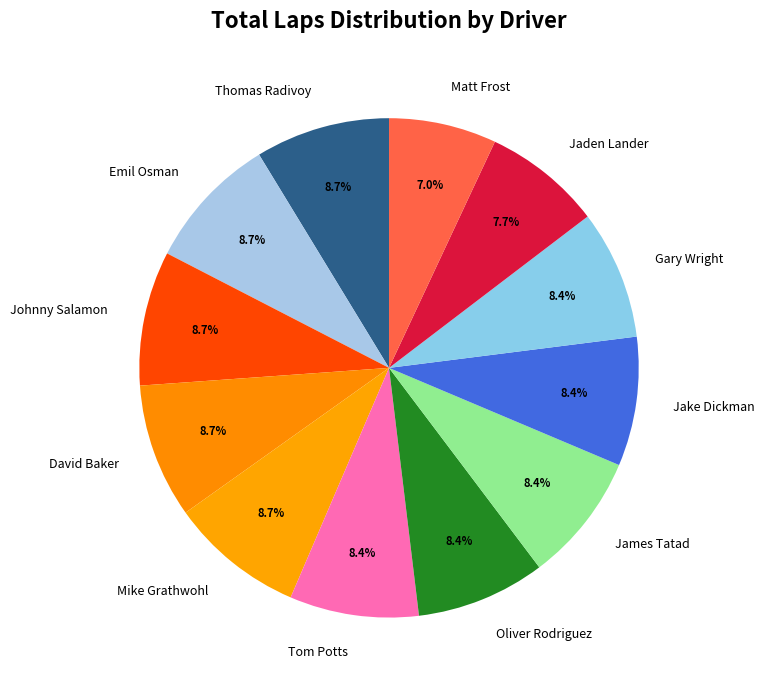

Does Emil Osman represent more than half of the total?

No